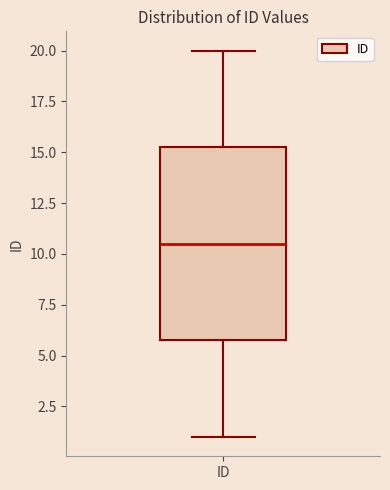

Read this box plot against the y-axis: the position of the median line, the range covered by the box, and the ends of both whiskers. The values are not printed on the chart, so give them approximately, as read against the axis.

median 10.5, box 6.0 to 15.5, whiskers 1.0 to 20.0